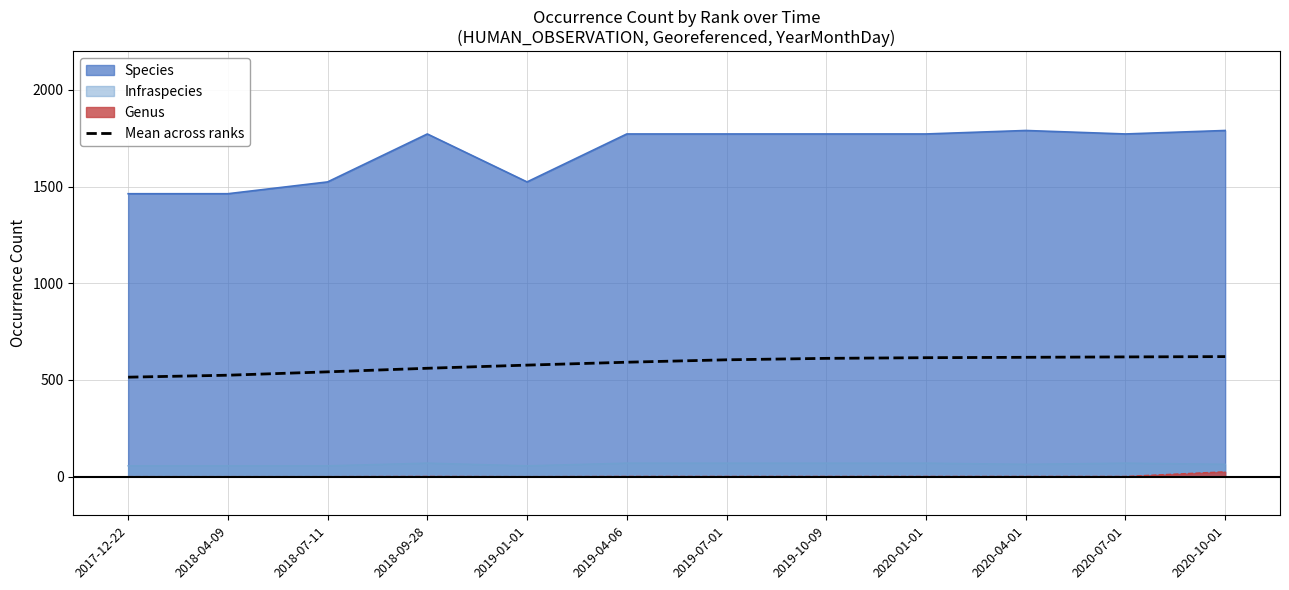

Does the chart have visible grid lines?

Yes